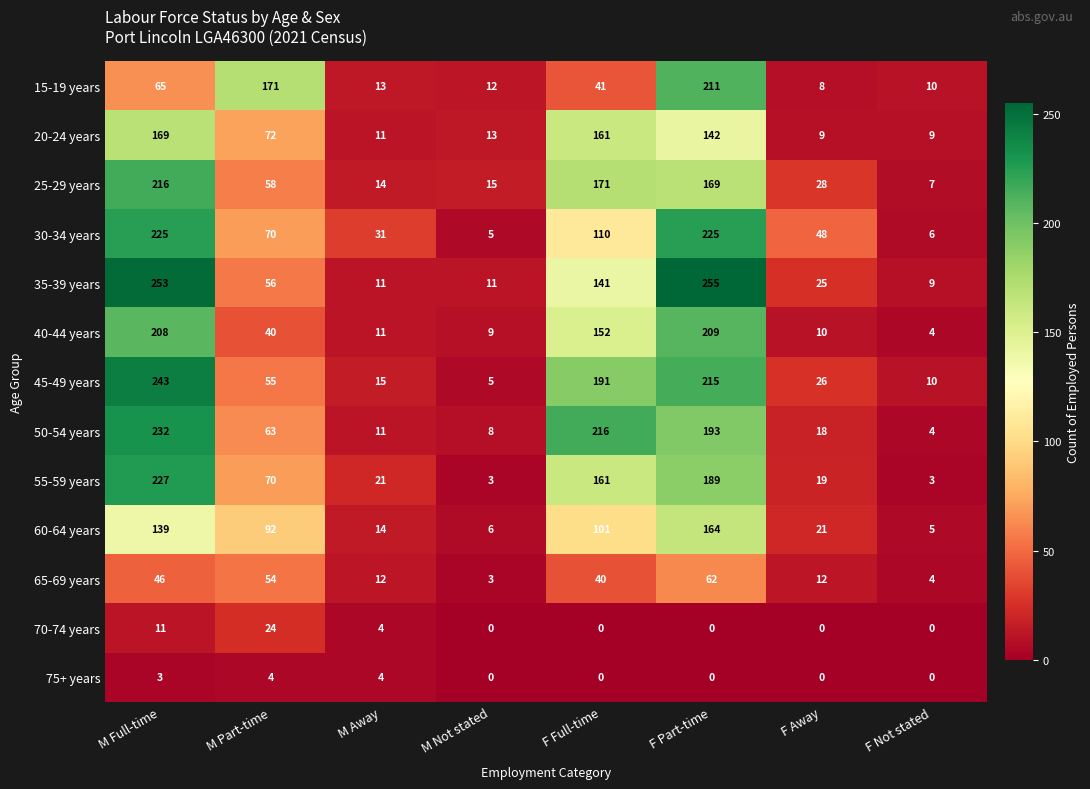

Rank the series by their maximum value, from highest to lowest.

35-39 years, 45-49 years, 50-54 years, 55-59 years, 30-34 years, 25-29 years, 15-19 years, 40-44 years, 20-24 years, 60-64 years, 65-69 years, 70-74 years, 75+ years